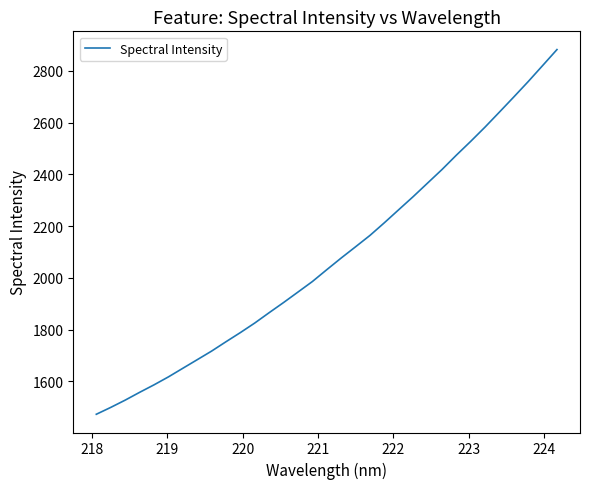

What is the difference between the maximum and minimum values?

1409.8